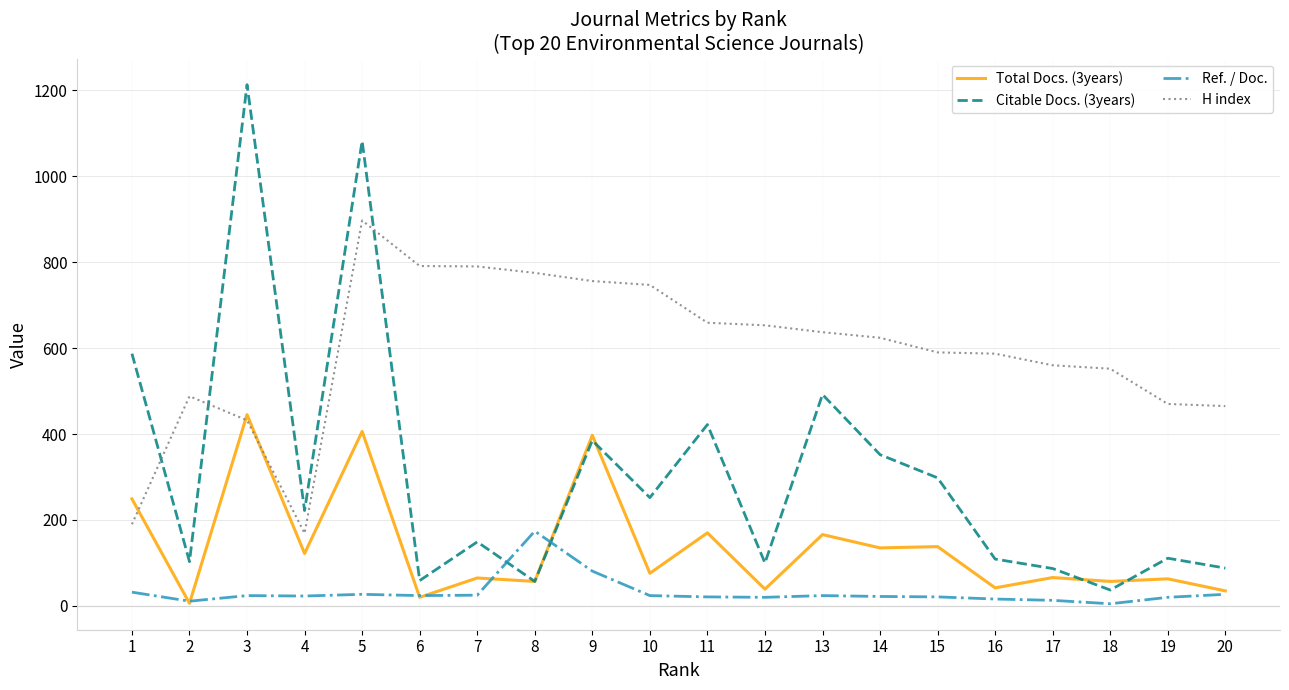

The Total Docs. (3years) series shows 42 at 16. True or false?

True